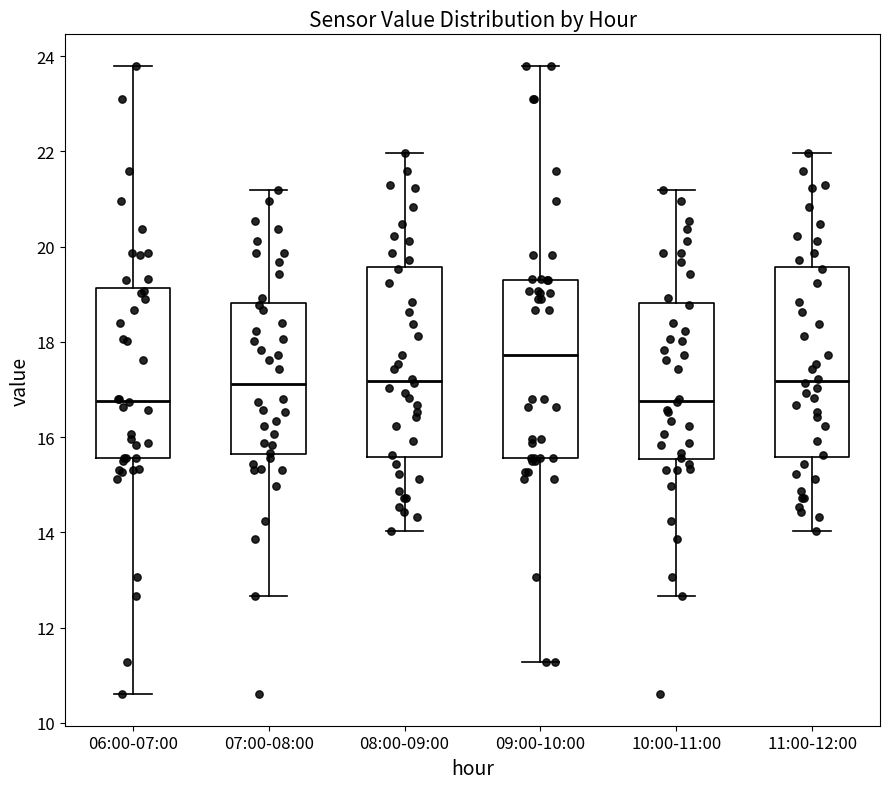

Reading left to right, read every box against the y-axis: the position of its median line, the range the box covers, and the ends of its whiskers. The values are not printed on the chart, so give them approximately, as read against the axis.

06:00-07:00: median 16.8, box 15.6 to 19.2, whiskers 10.6 to 23.8
07:00-08:00: median 17.2, box 15.6 to 18.8, whiskers 12.6 to 21.2
08:00-09:00: median 17.2, box 15.6 to 19.6, whiskers 14.0 to 22.0
09:00-10:00: median 17.8, box 15.6 to 19.4, whiskers 11.2 to 23.8
10:00-11:00: median 16.8, box 15.6 to 18.8, whiskers 12.6 to 21.2
11:00-12:00: median 17.2, box 15.6 to 19.6, whiskers 14.0 to 22.0